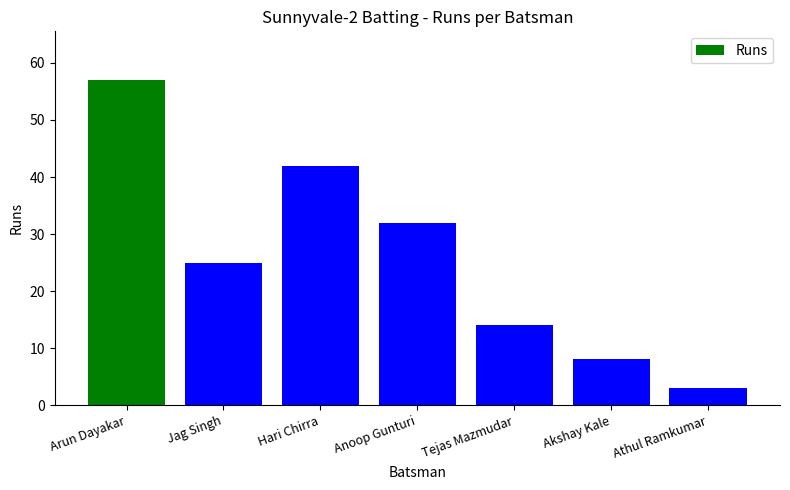

What is the average value?

26